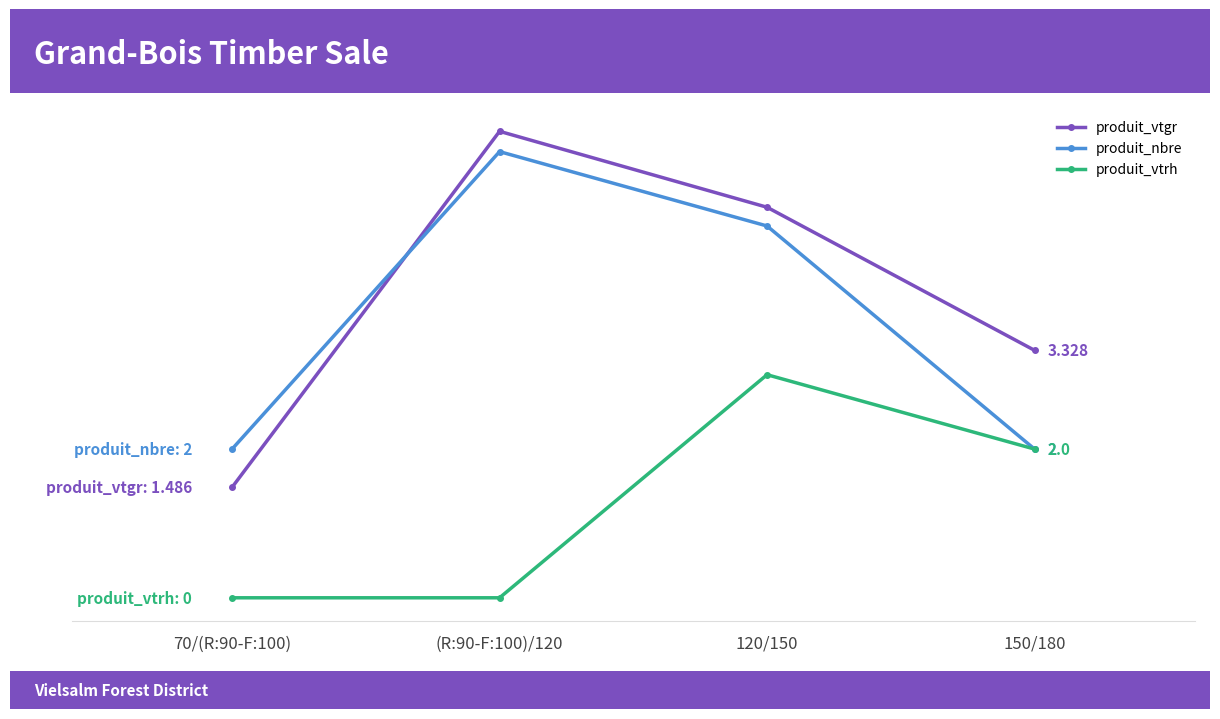

True or false: produit_vtrh has a value of 5.3 at 120/150.

False